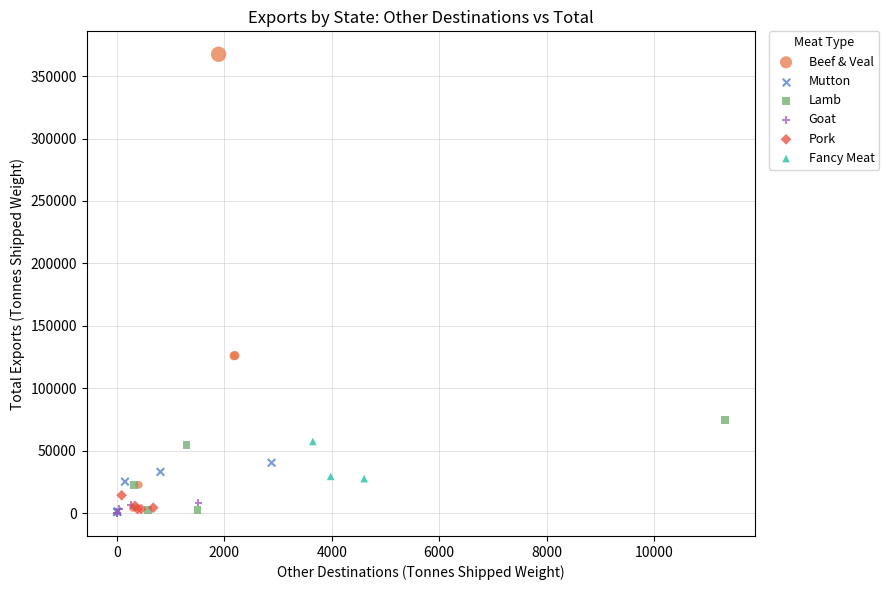

Which series contains the highest Y value?

Beef & Veal